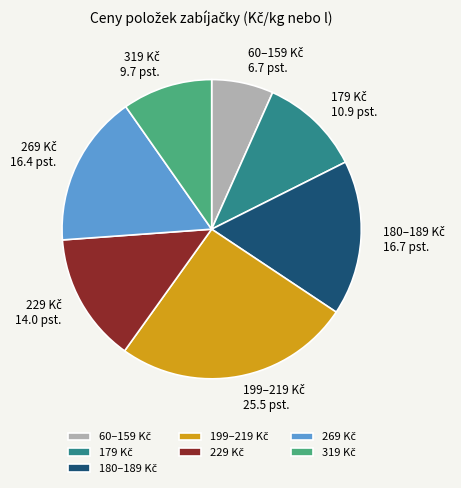

Is there any slice that represents more than half of the pie?

No